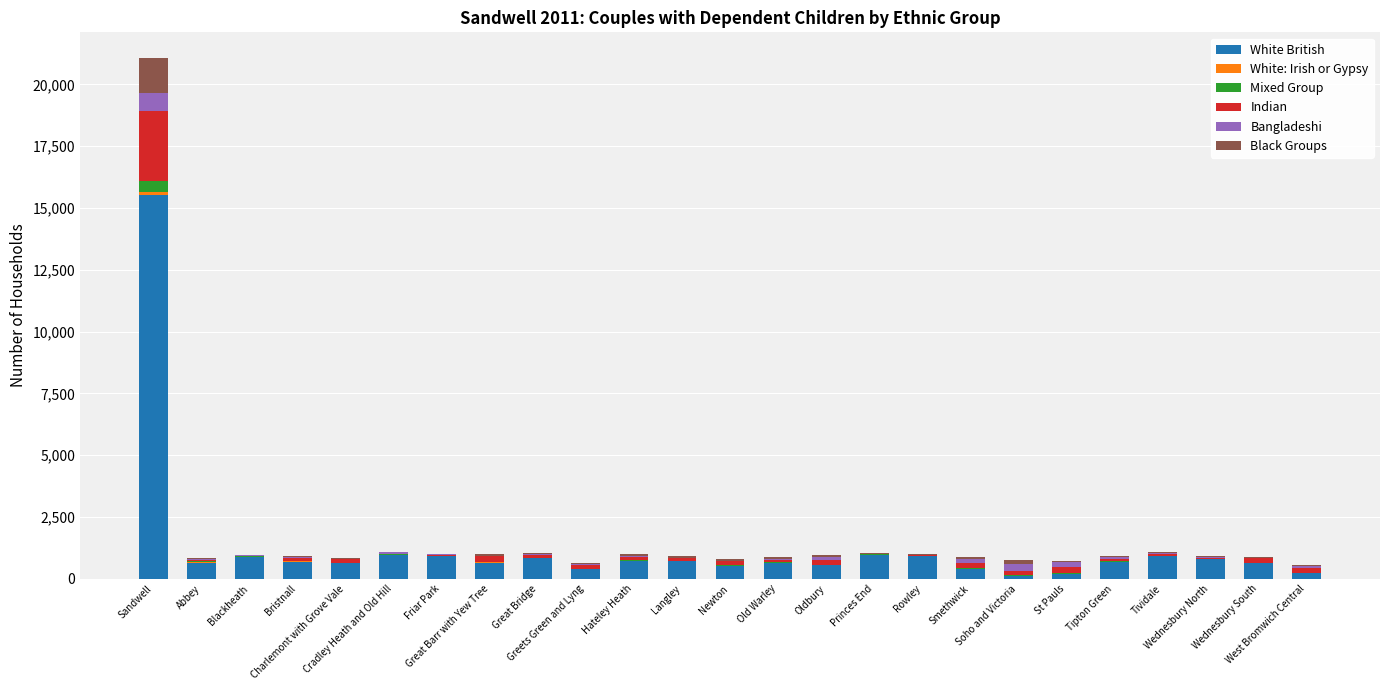

What is the highest value of the White British series?

15528